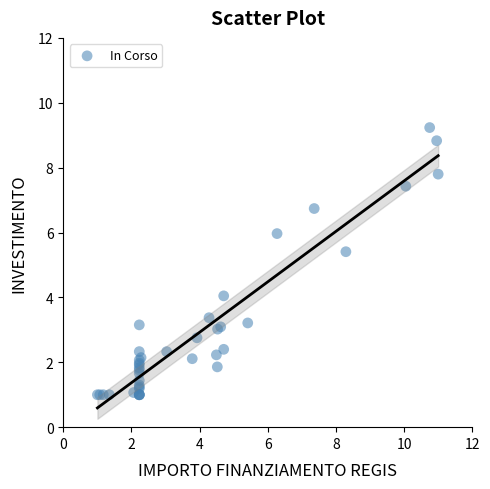

What Y value in the scatter plot is closest to 5?

5.4